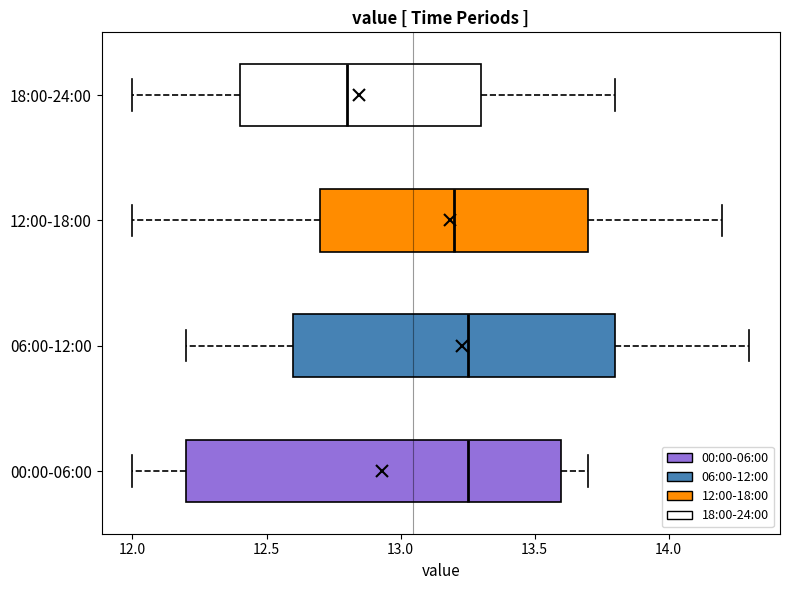

Which box's median line is the furthest to the left?

18:00-24:00